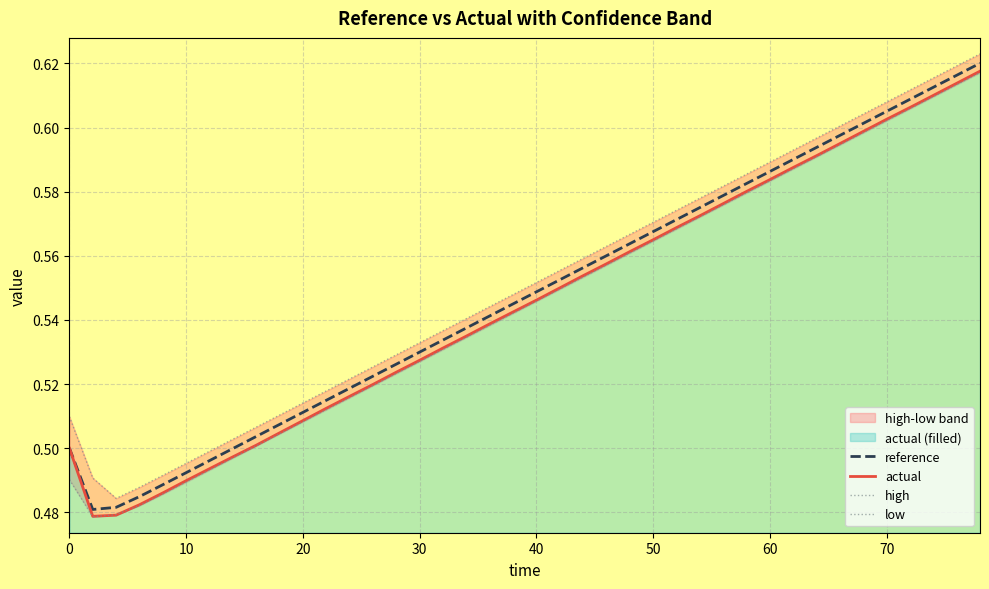

What is the average value of the low series?

0.5